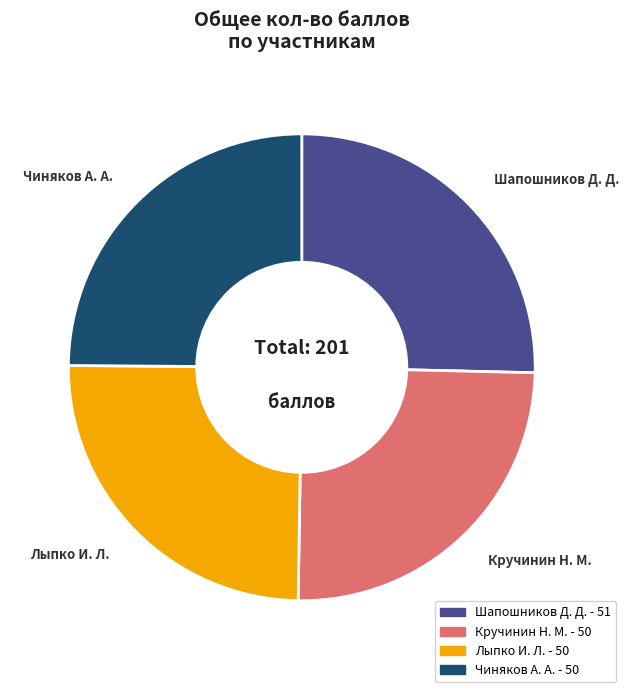

Approximately how many times larger is the value at Чиняков А. А. compared to Шапошников Д. Д.?

1.0